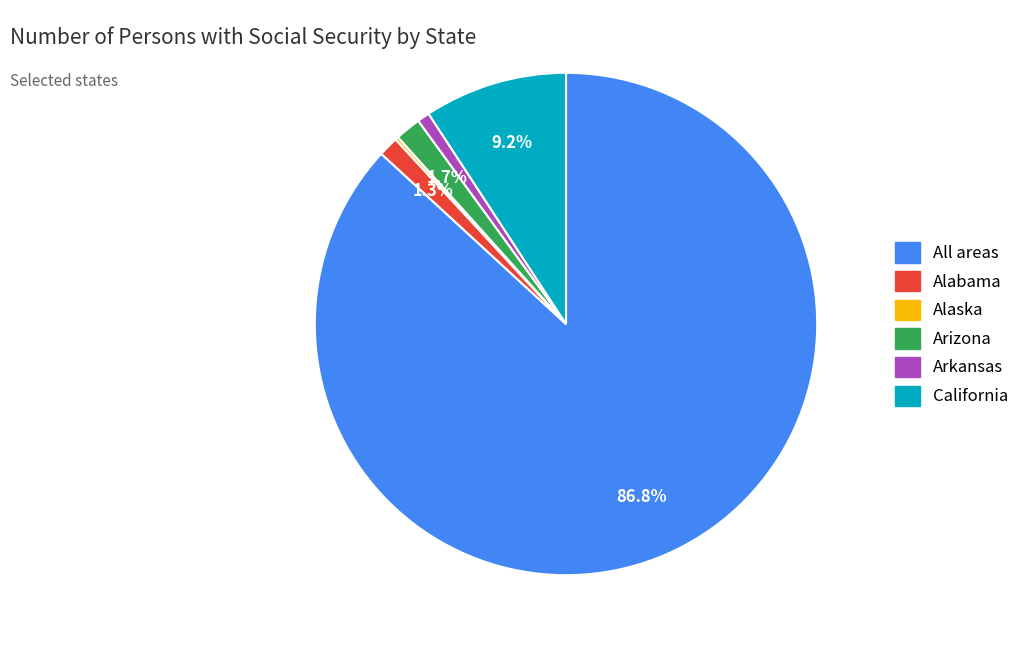

Combined, what portion of the pie is Arizona and All areas?

88.5%